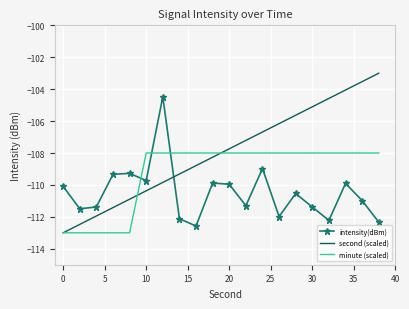

Which series has the largest range (max minus min)?

second (scaled)